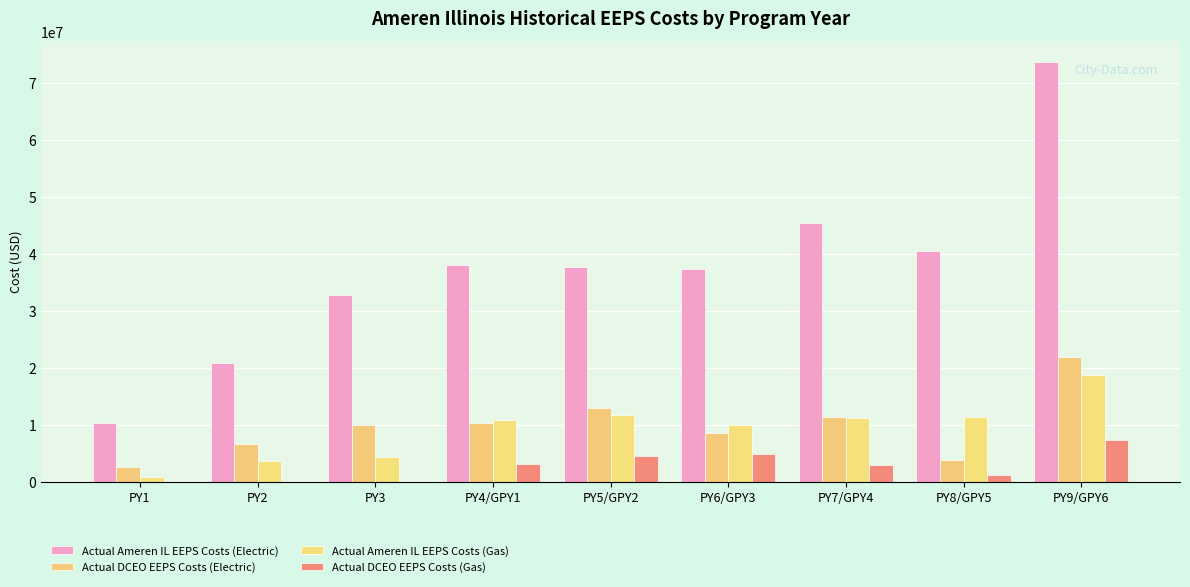

Between PY4/GPY1 and PY5/GPY2, which series saw the biggest shift?

Actual DCEO EEPS Costs (Electric)